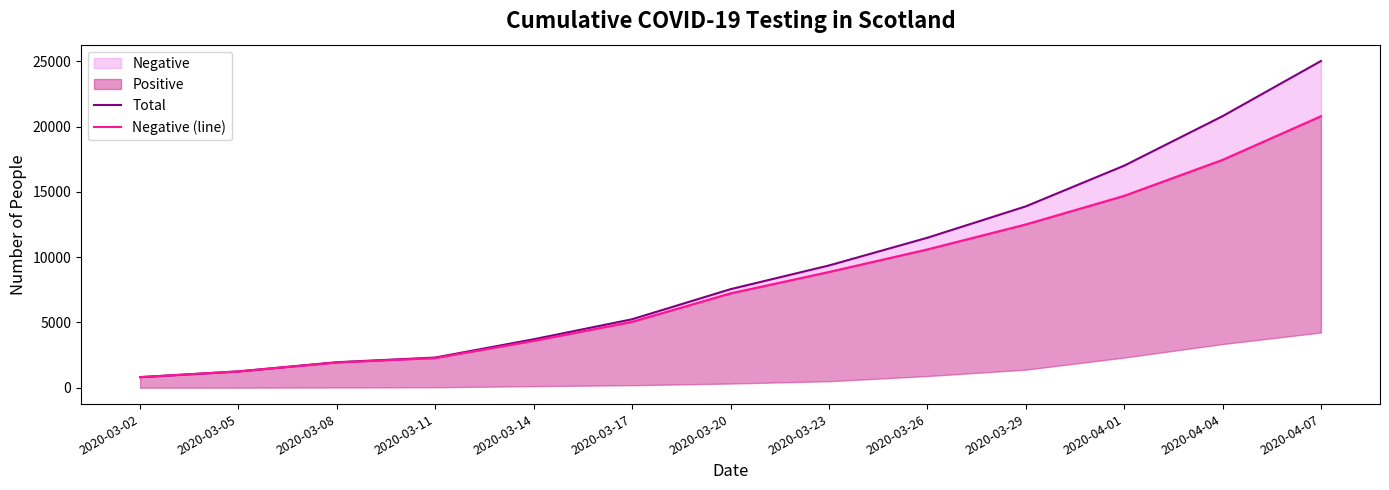

Which has a higher value, 2020-03-14 or 2020-03-11?

2020-03-14